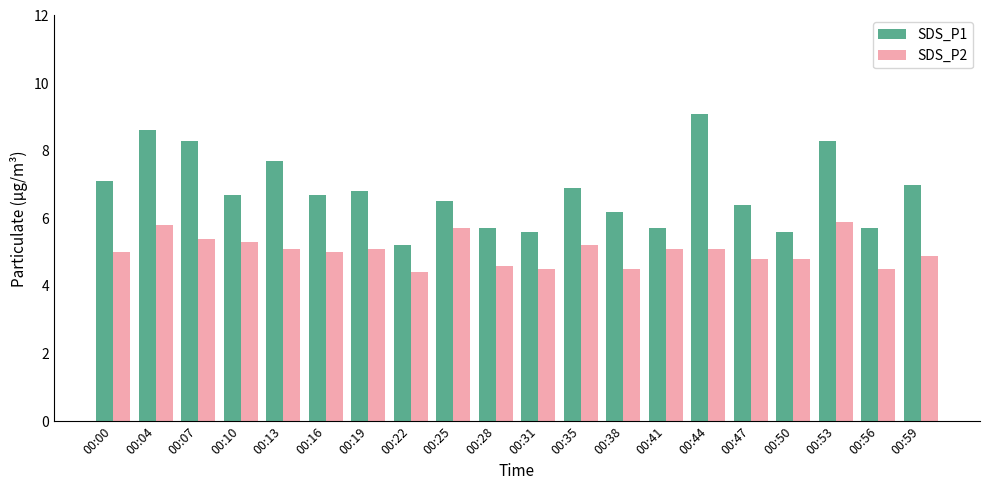

The SDS_P2 series shows 3.3 at 00:50. True or false?

False